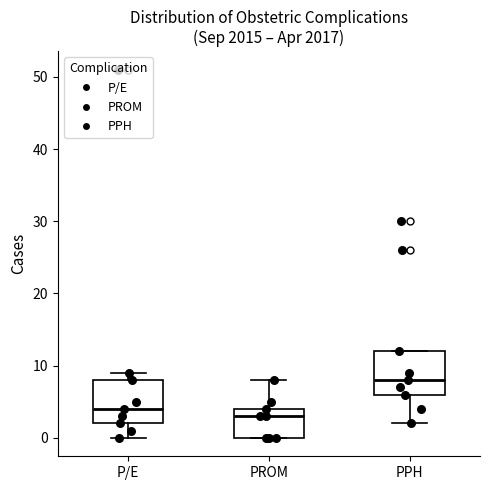

Reading left to right, read every box against the y-axis: the position of its median line, the range the box covers, and the ends of its whiskers. The values are not printed on the chart, so give them approximately, as read against the axis.

P/E: median 4, box 2 to 8, whiskers 0 to 9
PROM: median 3, box 0 to 4, whiskers 0 to 8
PPH: median 8, box 6 to 12, whiskers 2 to 12